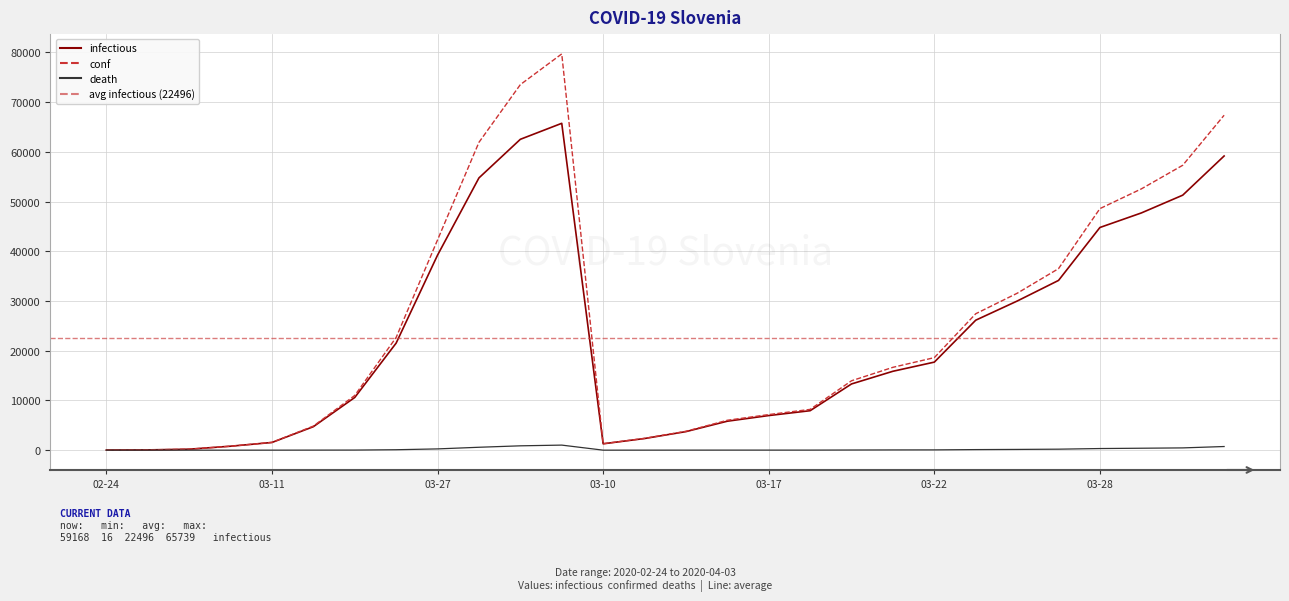

At which label is death closest to 508?

2020-03-30